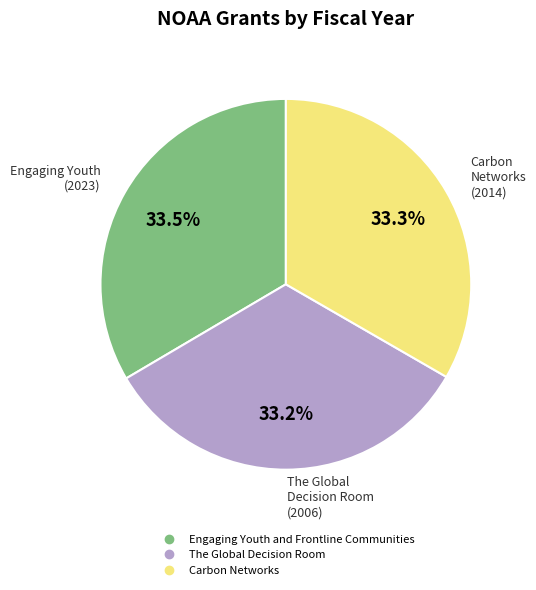

Approximately how many times larger is the value at Engaging Youth and Frontline Communities compared to Carbon Networks?

1.0